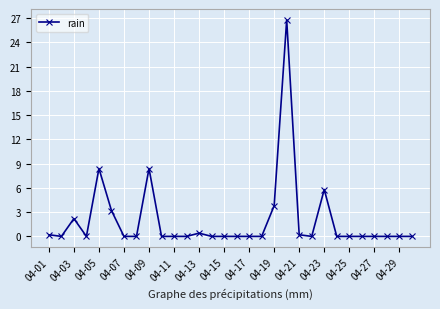

True or false: there are more than 1 points higher than both neighbors.

True